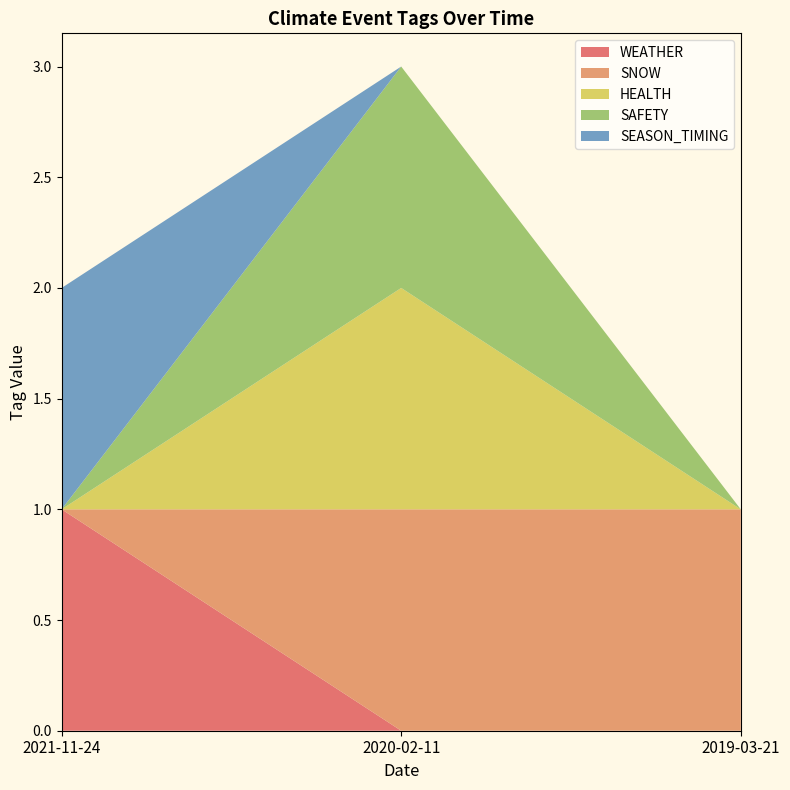

Reading left to right, extract all data points from this chart.

WEATHER: 2021-11-24=1	2020-02-11=0	2019-03-21=0
SNOW: 2021-11-24=0	2020-02-11=1	2019-03-21=1
HEALTH: 2021-11-24=0	2020-02-11=1	2019-03-21=0
SAFETY: 2021-11-24=0	2020-02-11=1	2019-03-21=0
SEASON_TIMING: 2021-11-24=1	2020-02-11=0	2019-03-21=0